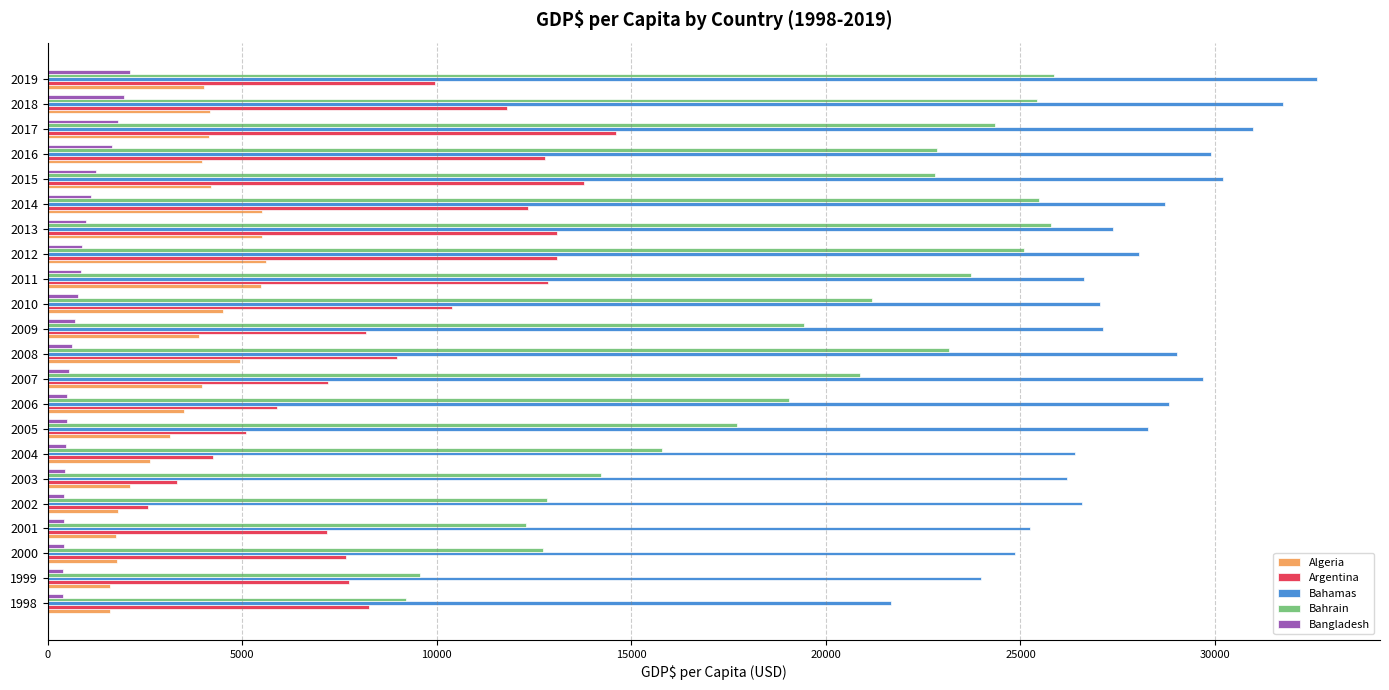

True or false: Bahamas has a value of 38470.0 at 2000.

False